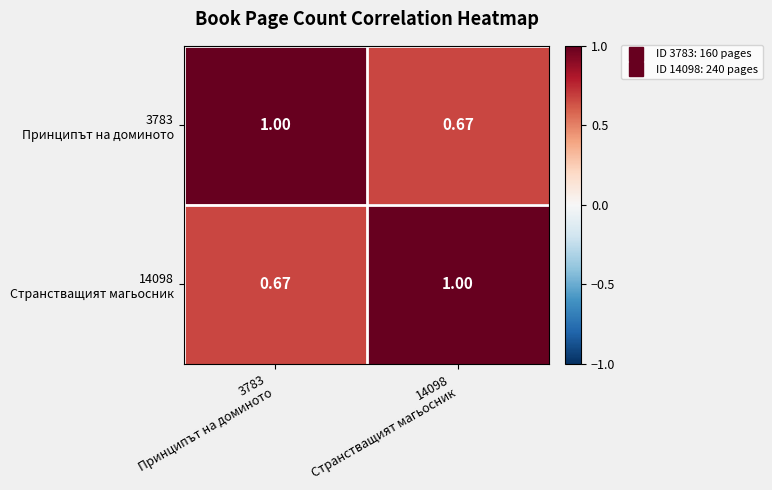

How many distinct data groups are displayed?

2